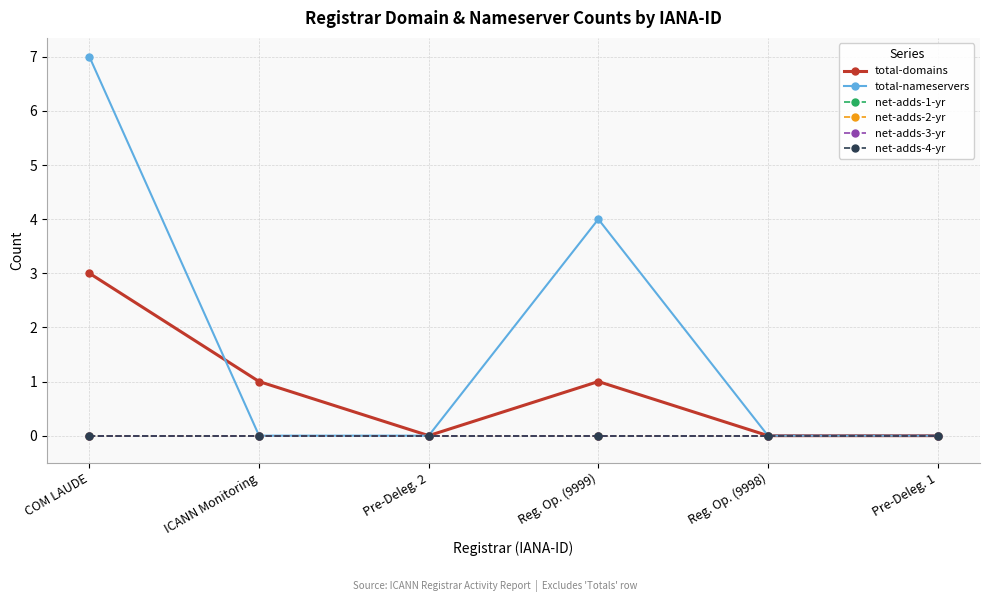

How many lines are shown in the chart?

6